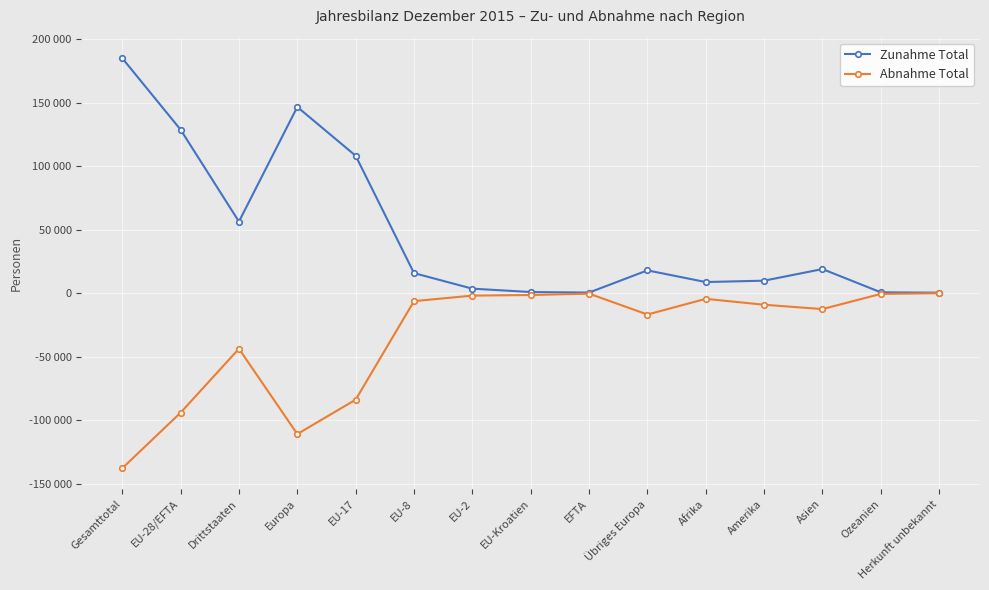

Rank the series at EU-8 from highest to lowest value.

Zunahme Total, Abnahme Total